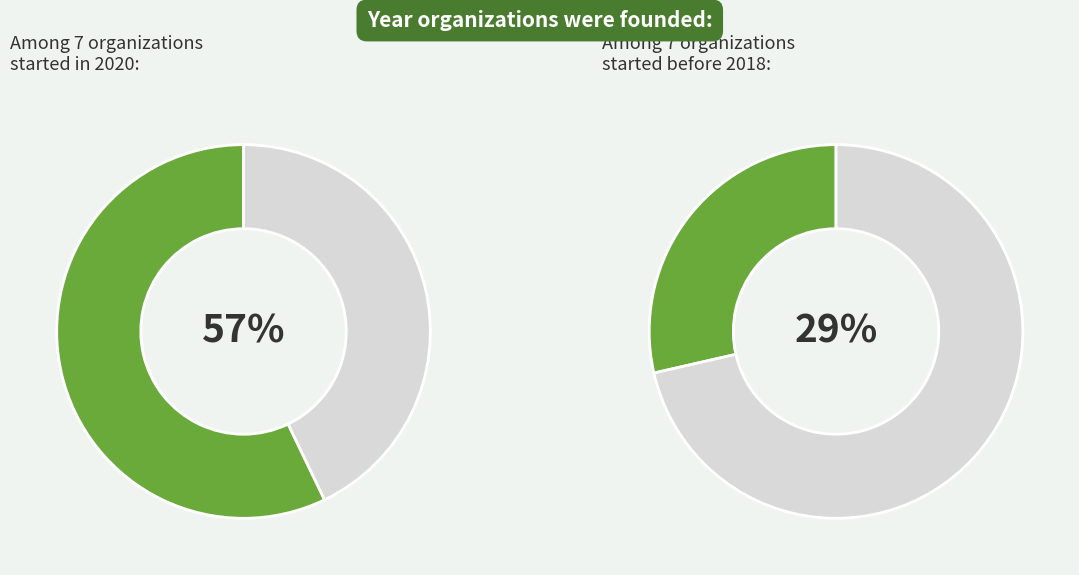

The Learn To Be slice represents 1% of the pie. True or false?

False